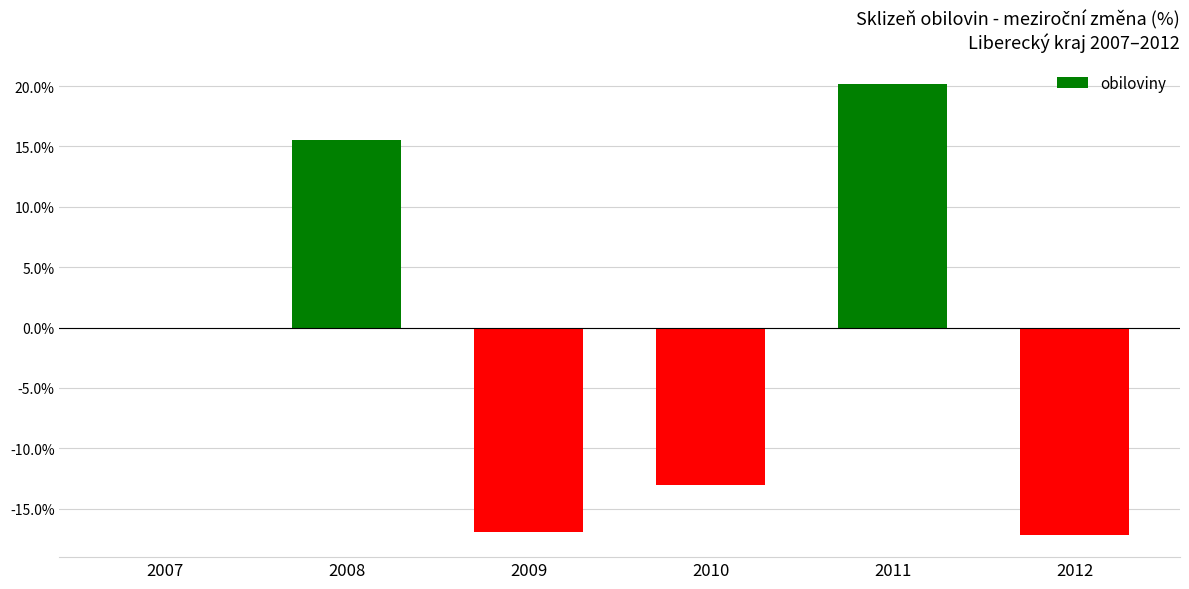

What is the change in value from 2007 to 2008?

+15.6